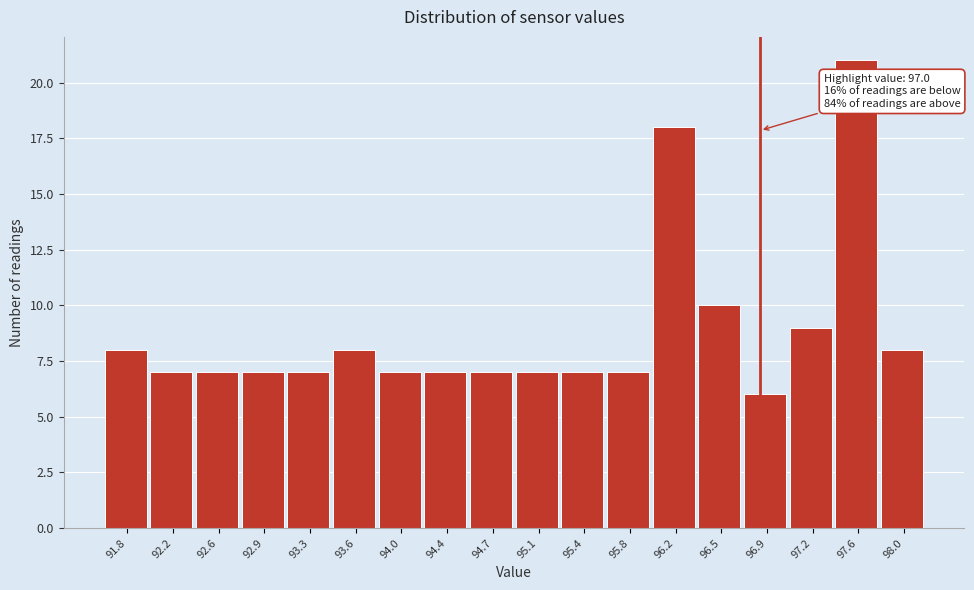

Reading right to left, what are all the values shown in this chart?

8	21	9	6	10	18	7	7	7	7	7	7	8	7	7	7	7	8